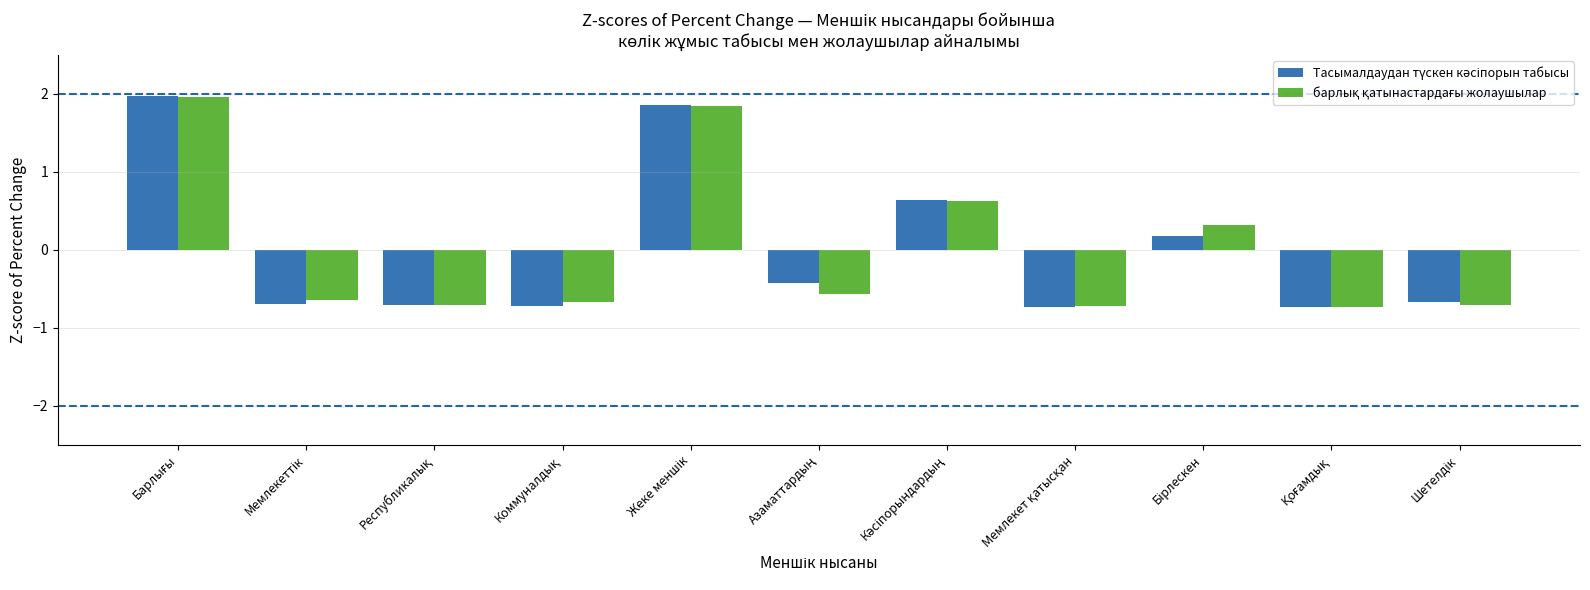

At how many categories does at least one series exceed 0?

4